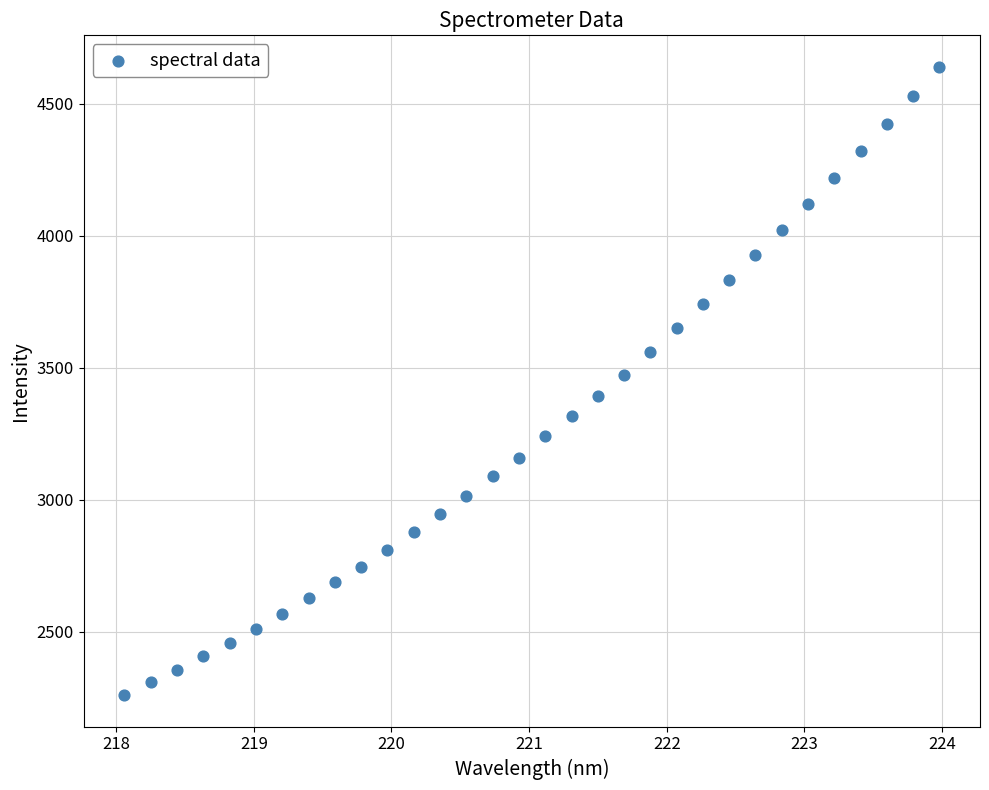

What is the range of X values (max minus min)?

5.9